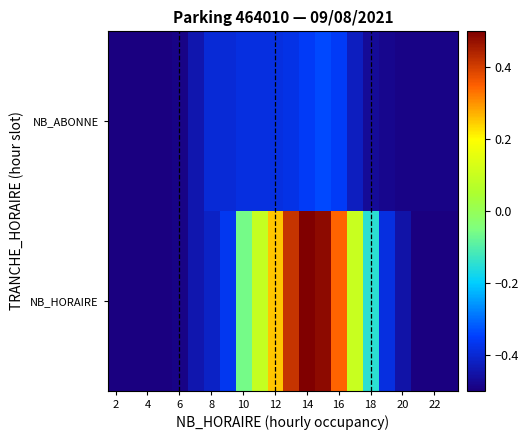

What is the maximum value shown in the chart?

0.5